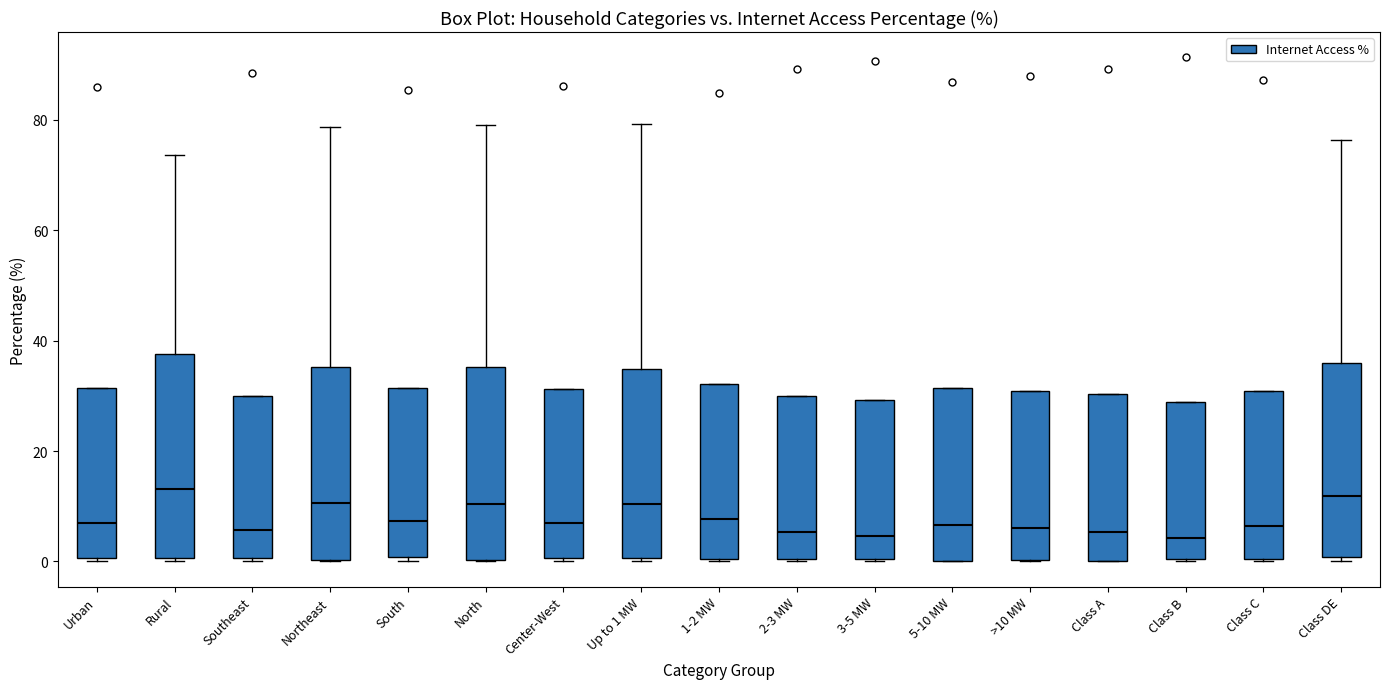

Reading left to right, transcribe this box plot: for each box, give where its median line is, the range the box spans, and where its two whiskers end, as read against the y-axis. The values are not printed on the chart, so give them approximately, as read against the axis.

Urban: median 8, box 0 to 32, whiskers 0 to 32
Rural: median 14, box 0 to 38, whiskers 0 (just below the box's lower edge) to 74
Southeast: median 6, box 0 to 30, whiskers 0 (just below the box's lower edge) to 30
Northeast: median 10, box 0 to 36, whiskers 0 to 78
South: median 8, box 0 to 32, whiskers 0 (just below the box's lower edge) to 32
North: median 10, box 0 to 36, whiskers 0 to 80
Center-West: median 6, box 0 to 32, whiskers 0 (just below the box's lower edge) to 32
Up to 1 MW: median 10, box 0 to 34, whiskers 0 to 80
1-2 MW: median 8, box 0 to 32, whiskers 0 to 32
2-3 MW: median 6, box 0 to 30, whiskers 0 to 30
3-5 MW: median 4, box 0 to 30, whiskers 0 to 30
5-10 MW: median 6, box 0 to 32, whiskers 0 to 32
>10 MW: median 6, box 0 to 30, whiskers 0 to 30
Class A: median 6, box 0 to 30, whiskers 0 to 30
Class B: median 4, box 0 to 28, whiskers 0 to 28
Class C: median 6, box 0 to 30, whiskers 0 to 30
Class DE: median 12, box 0 to 36, whiskers 0 (just below the box's lower edge) to 76